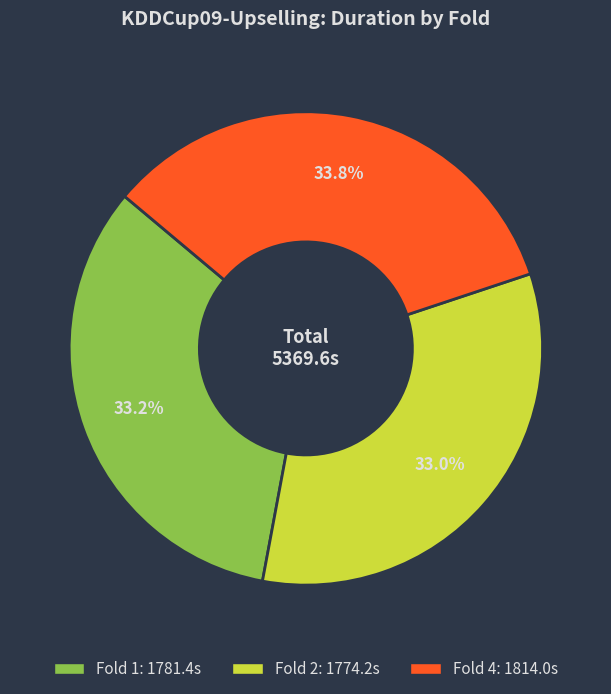

How much of the chart is everything except Fold 4?

66.2%